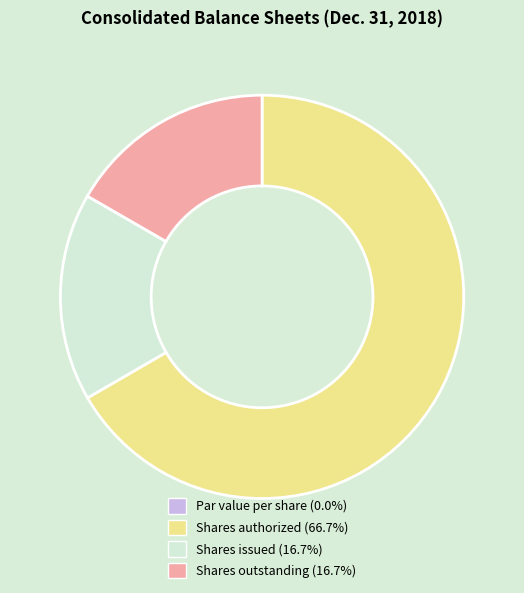

Does any single category account for the majority?

Yes